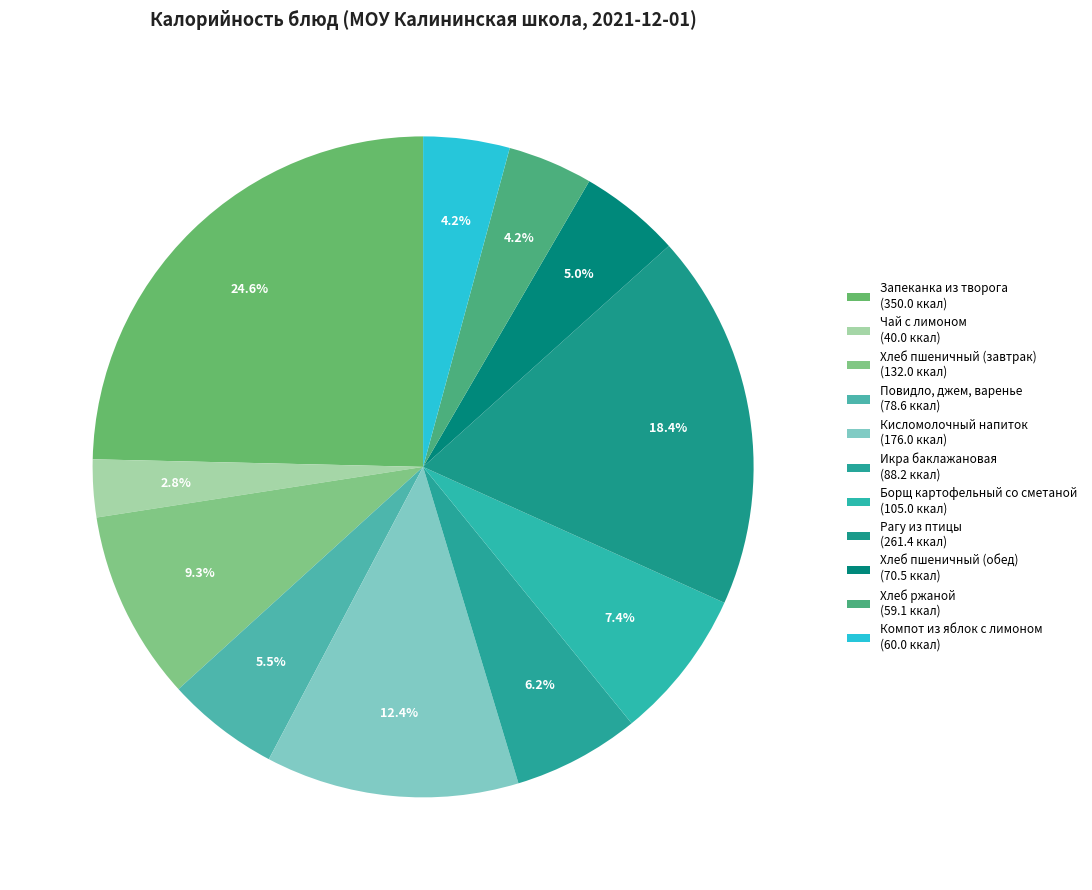

What is the ratio of the value at Хлеб пшеничный (завтрак) to the value at Хлеб ржаной?

2.2